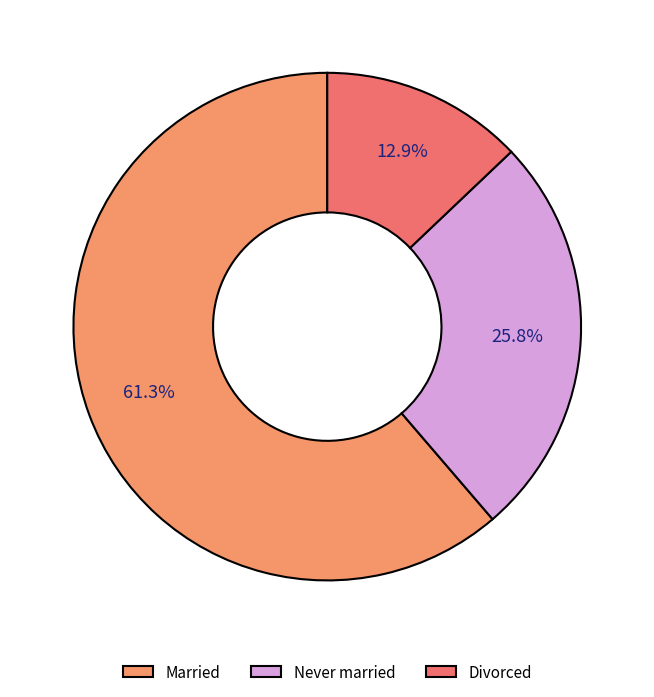

Does Married account for over 50% of the chart?

Yes